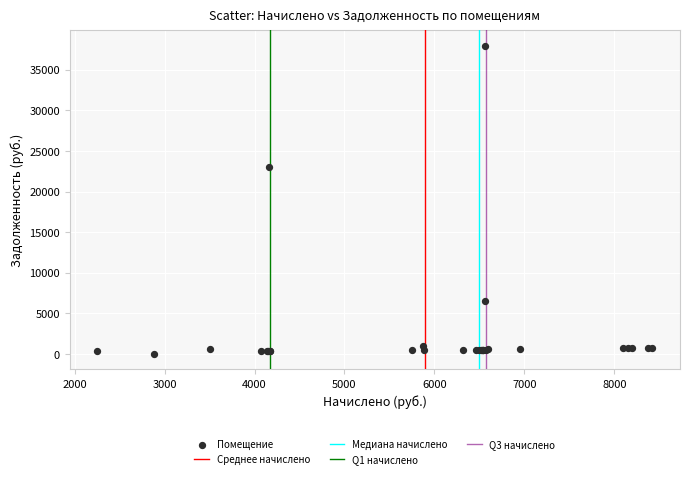

What Y value in the scatter plot is closest to 18970?

23075.2